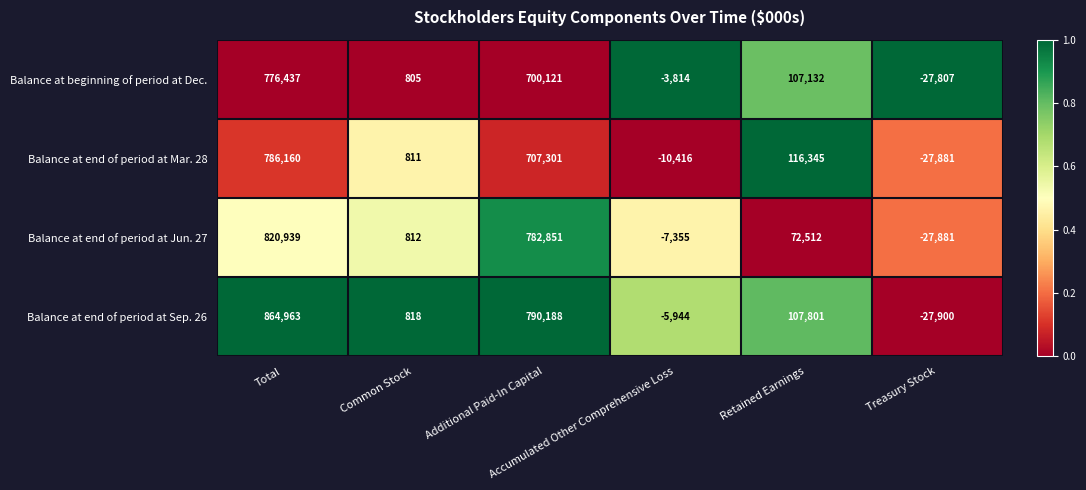

Which label corresponds to the smallest value in the chart?

Treasury Stock